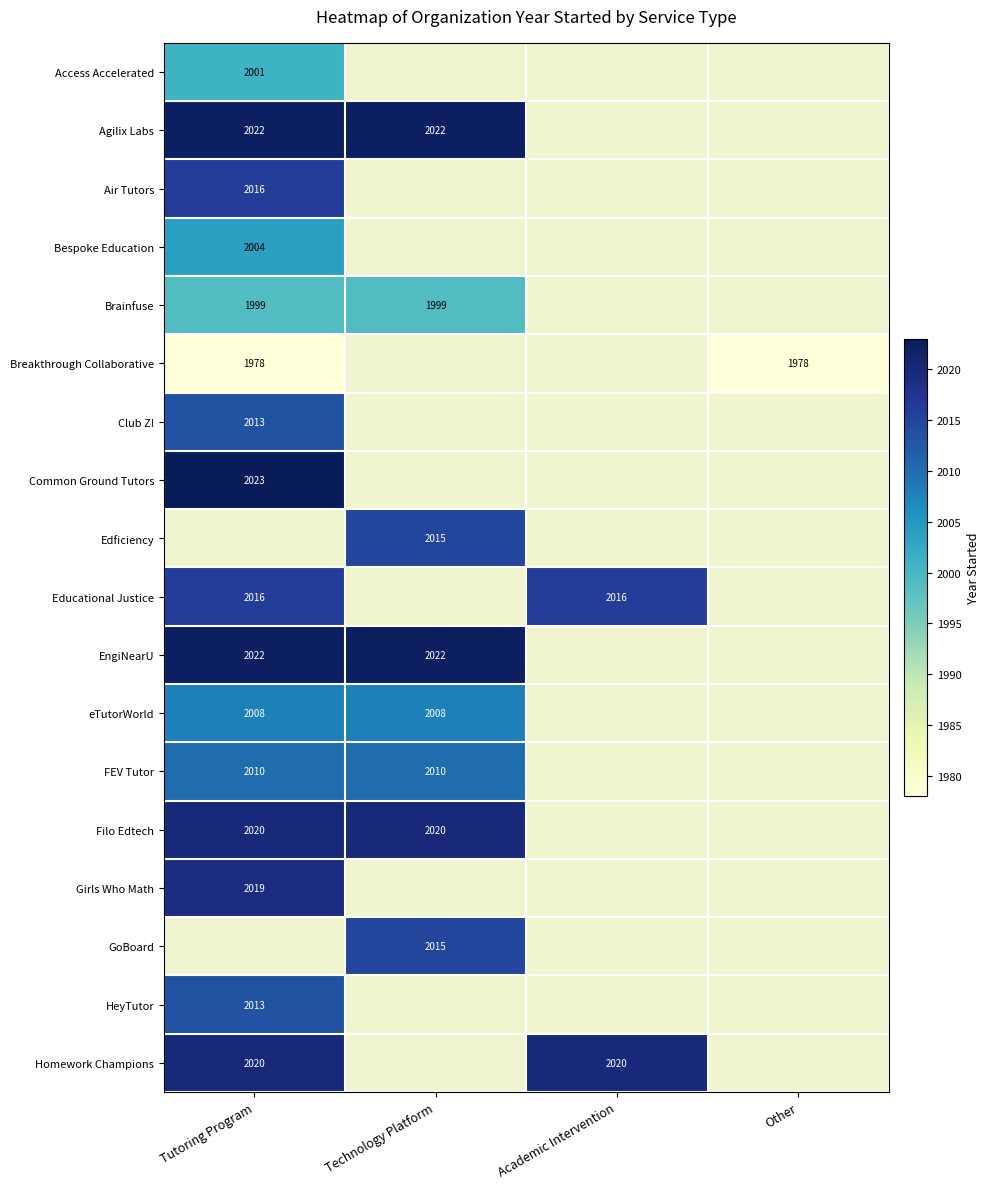

Is it true that Air Tutors equals 2016 at Tutoring Program?

True